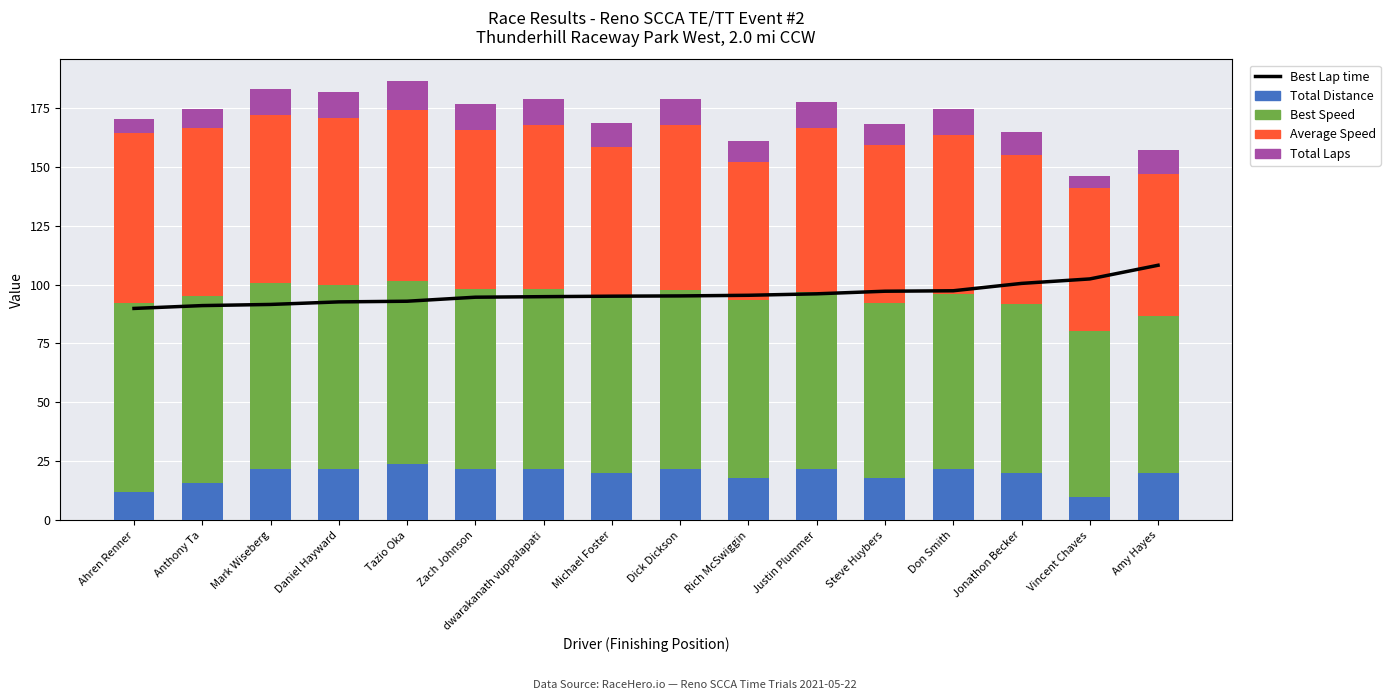

Between Rich McSwiggin and Don Smith, which series saw the biggest shift?

Average Speed